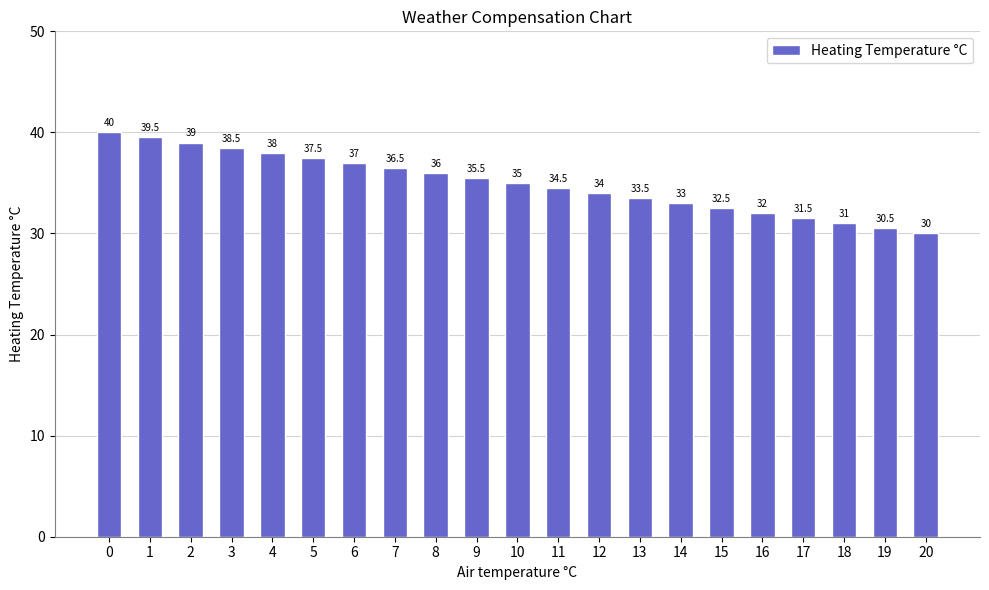

Reading left to right, list all the values displayed in this chart.

40.0	39.5	39.0	38.5	38.0	37.5	37.0	36.5	36.0	35.5	35.0	34.5	34.0	33.5	33.0	32.5	32.0	31.5	31.0	30.5	30.0